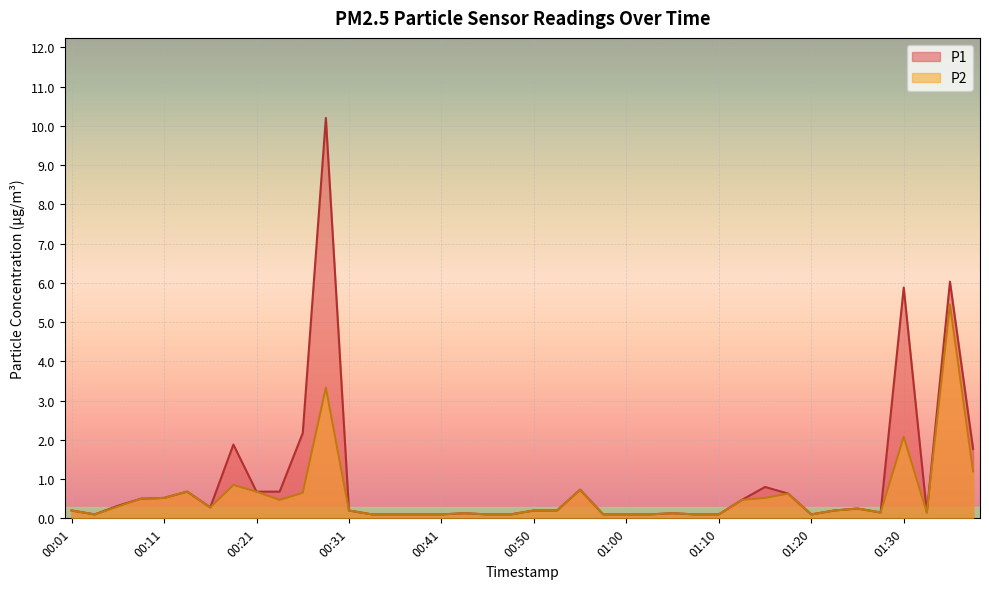

What is the total value across all series at 01:15?

1.3